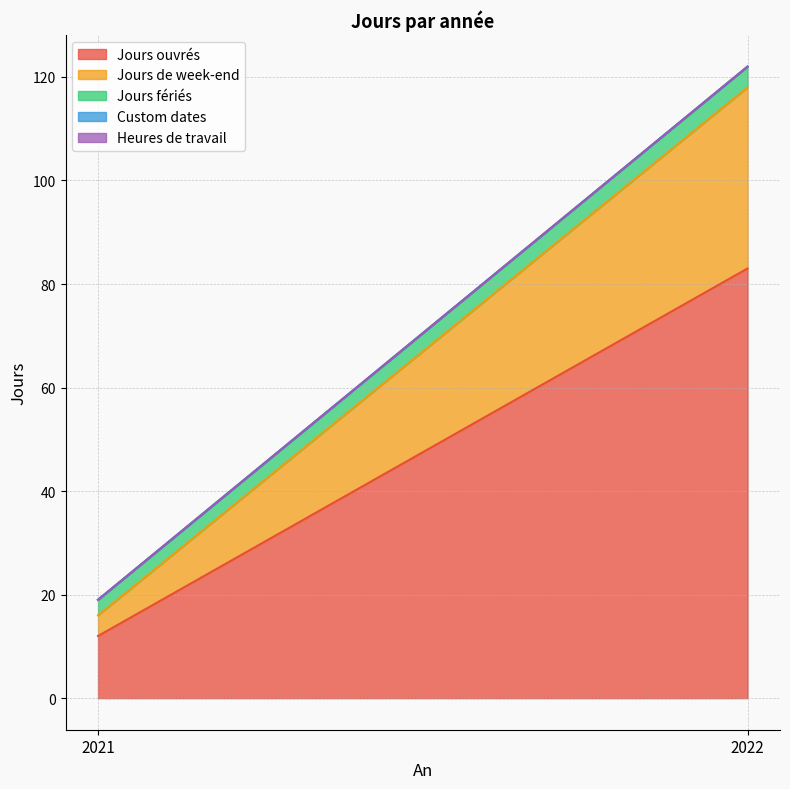

At which category is the sum across all series the highest?

2022